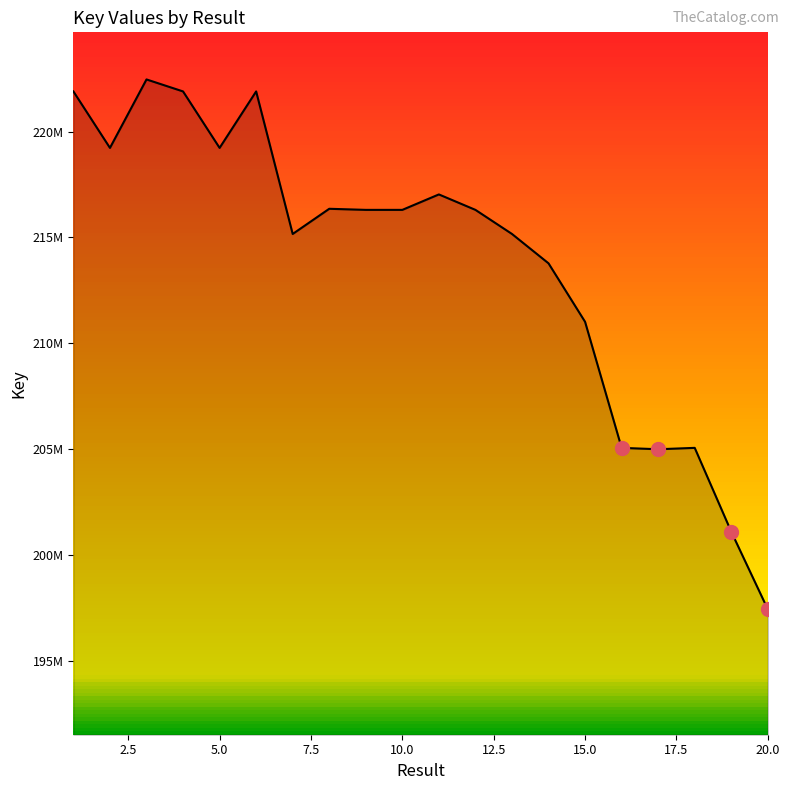

What is the smallest value displayed?

197436562